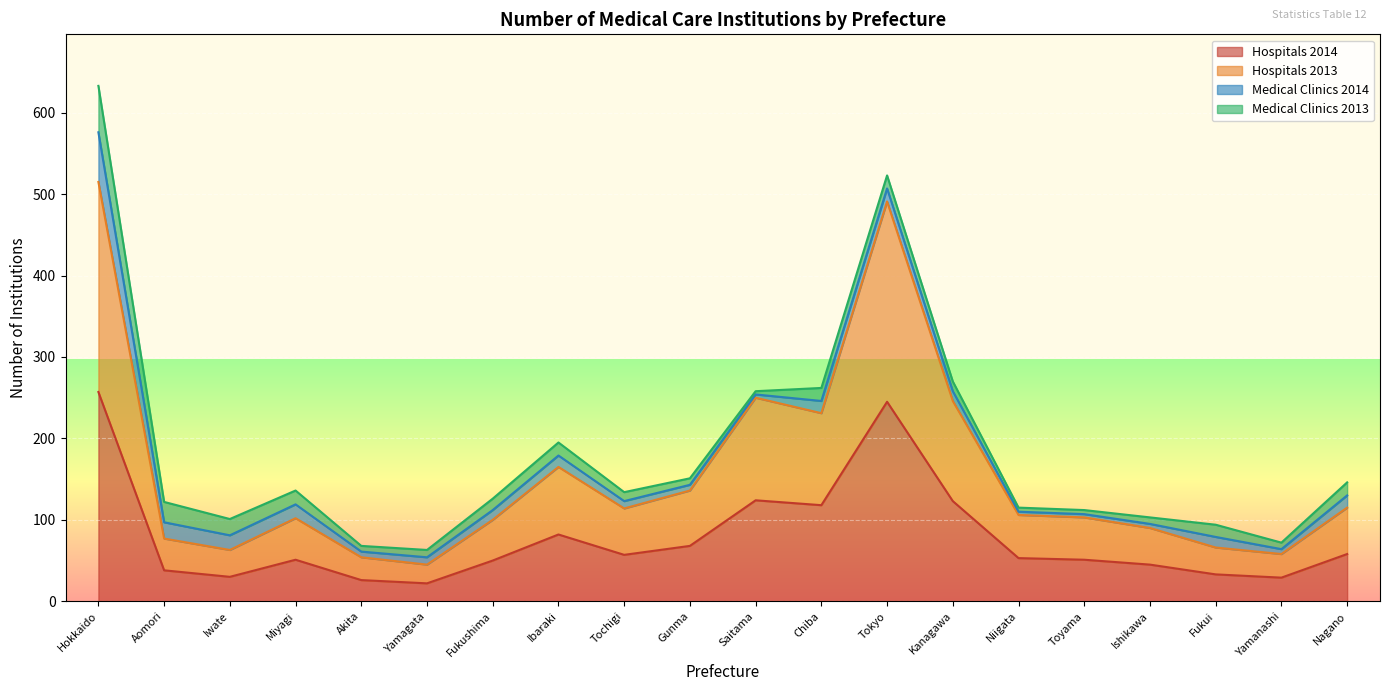

What is the label of the 5th point from the right?

Toyama